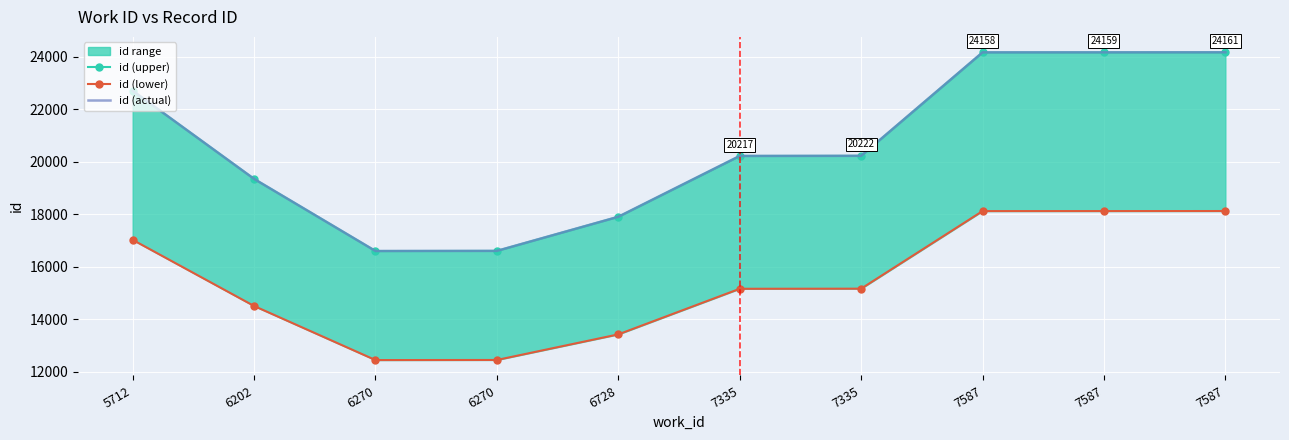

What is the total value across all series at 7587?

66434.5